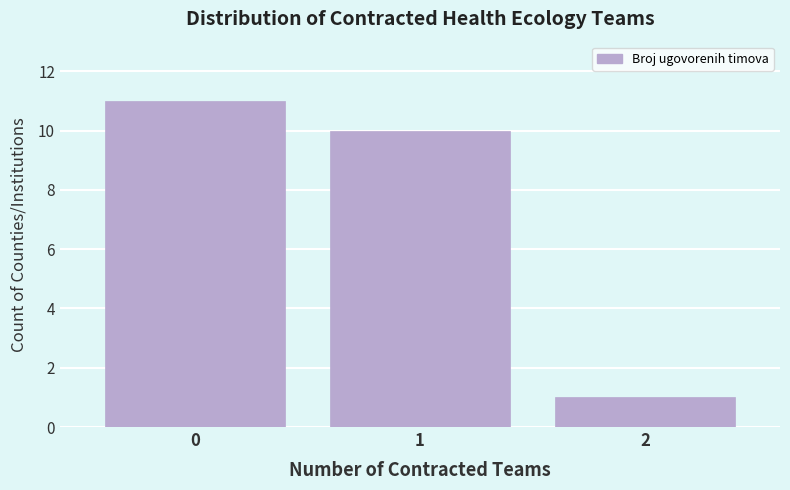

Reading left to right, list all the values displayed in this chart.

0=11	1=10	2=1